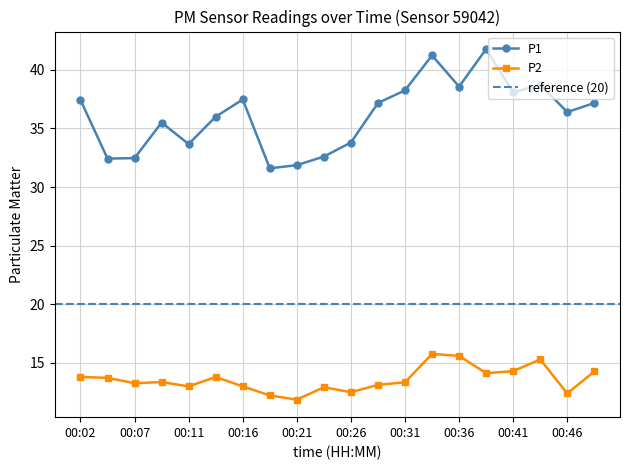

What is the average value of the P2 series?

13.6